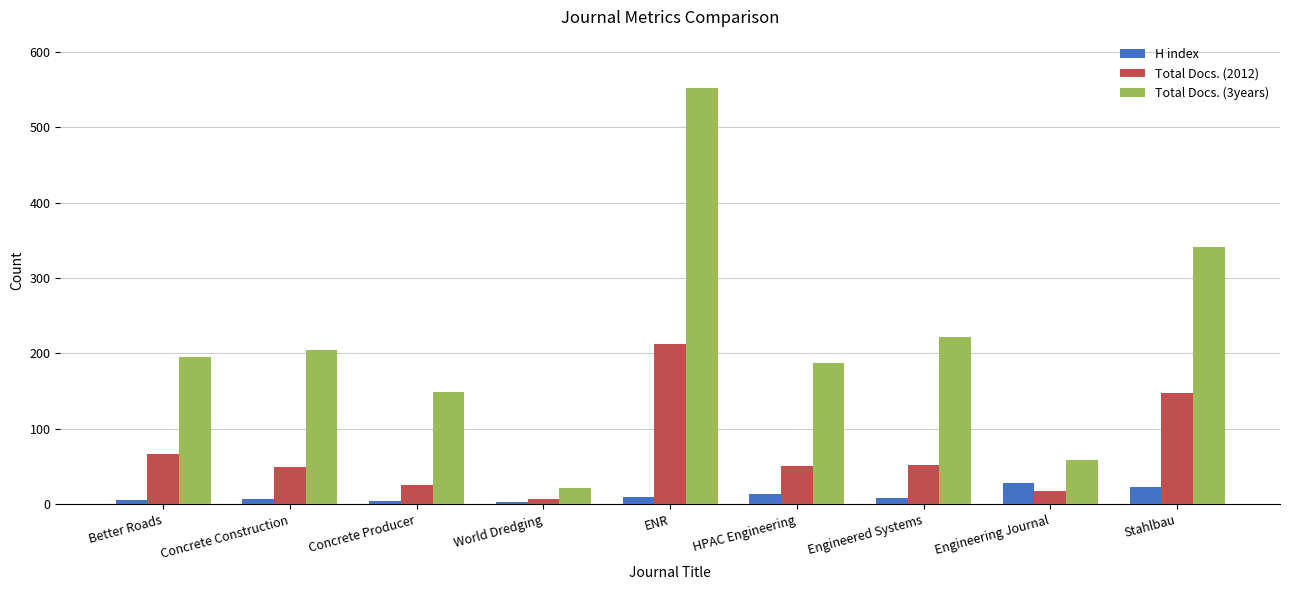

The Total Docs. (3years) series shows 149 at Concrete Producer. True or false?

True